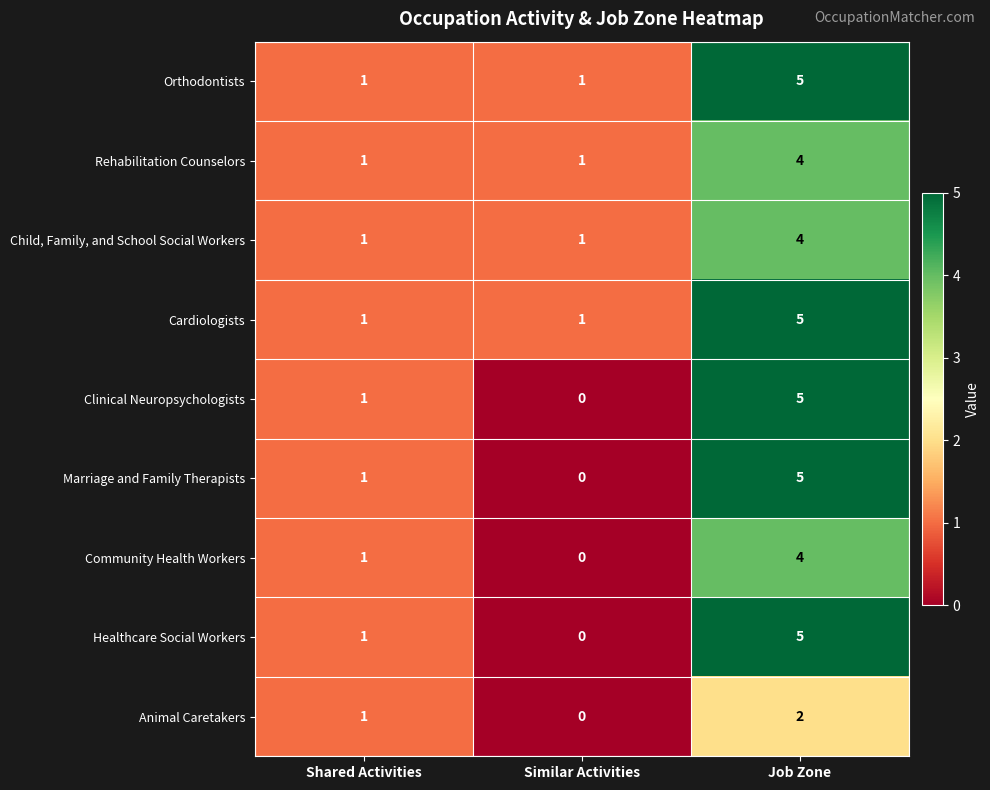

At how many categories does at least one series exceed 2?

1